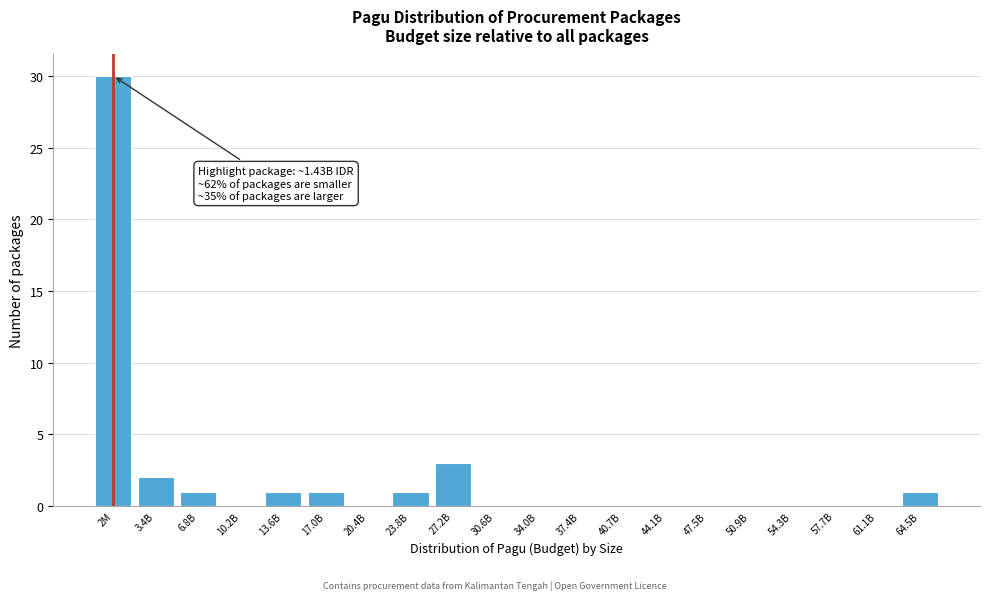

Reading left to right, extract all data points from this chart.

2M=30	3.4B=2	6.8B=1	10.2B=0	13.6B=1	17.0B=1	20.4B=0	23.8B=1	27.2B=3	30.6B=0	34.0B=0	37.4B=0	40.7B=0	44.1B=0	47.5B=0	50.9B=0	54.3B=0	57.7B=0	61.1B=0	64.5B=1